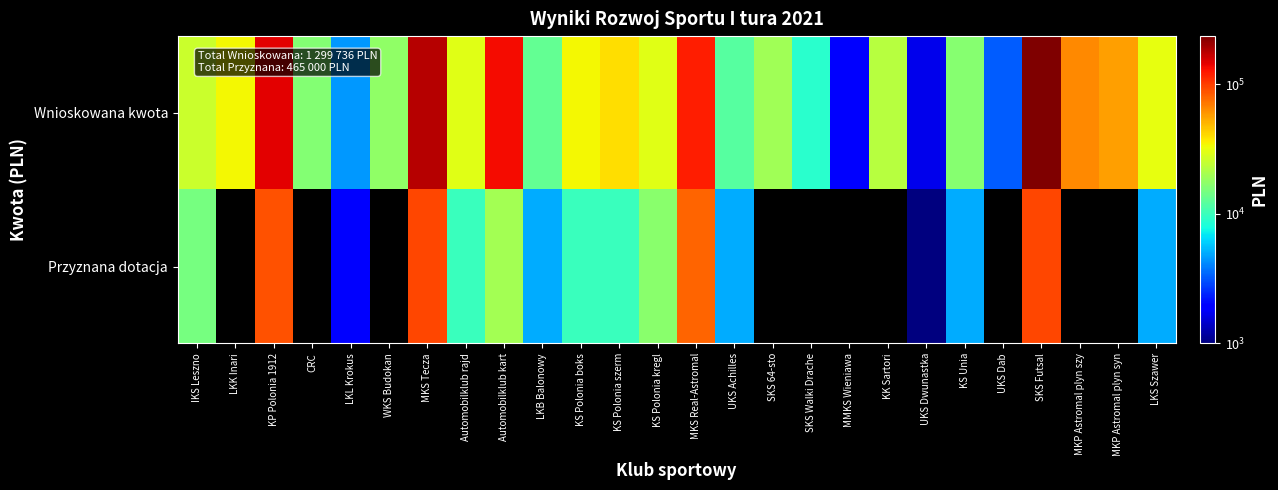

How many data points in Wnioskowana kwota are less than 29800?

13